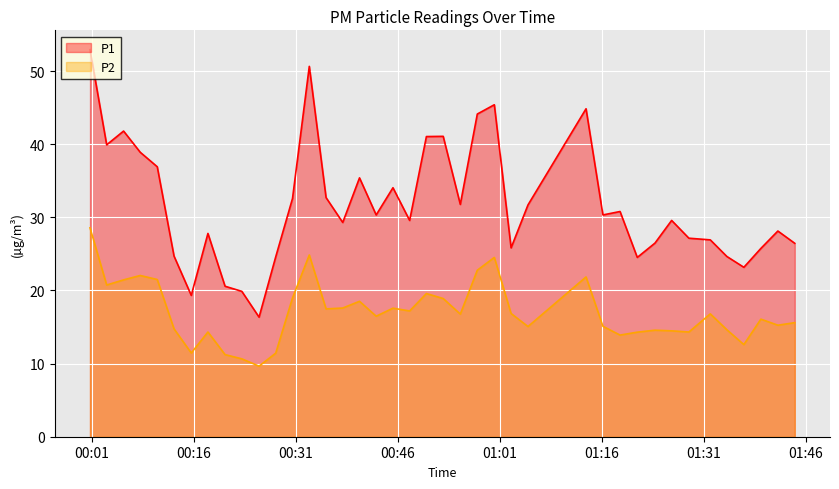

What is the value of the P2 point at the 36th from the left?

14.6